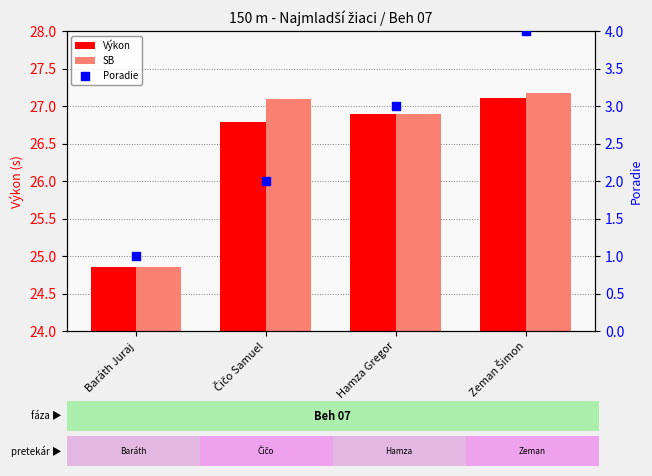

What are all the series names shown in the legend?

Výkon, SB, Poradie